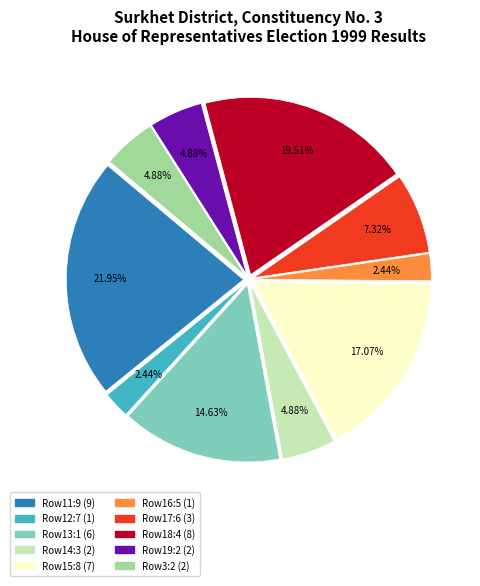

Is there a majority slice in this chart?

No